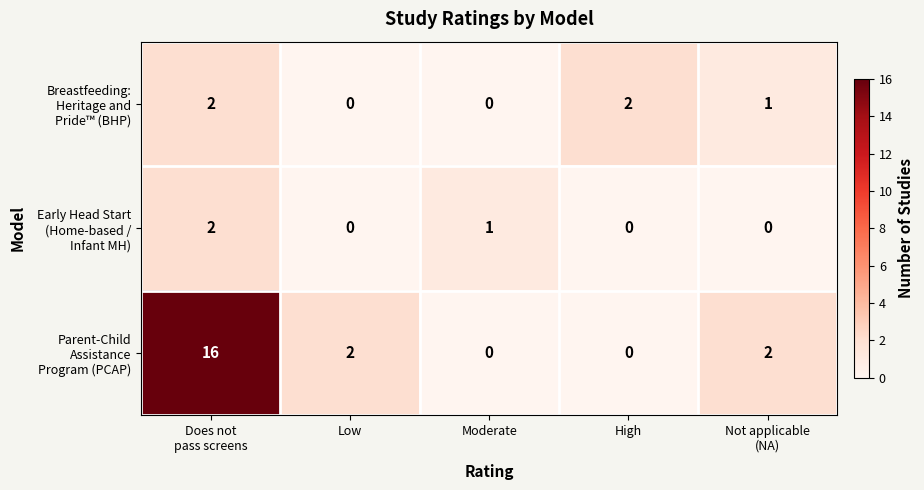

How many data points does each series have?

5